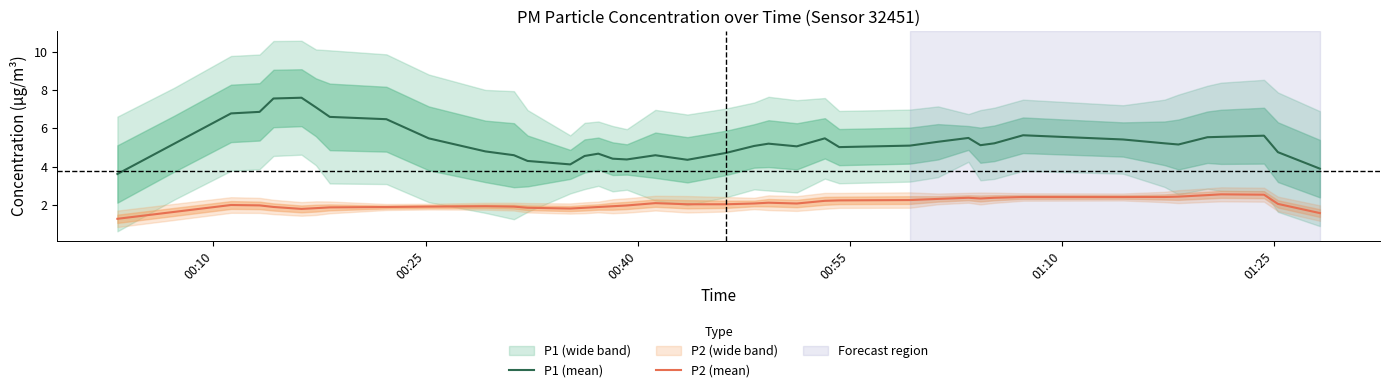

True or false: P1 (mean) and P2 (mean) intersect in this chart.

False